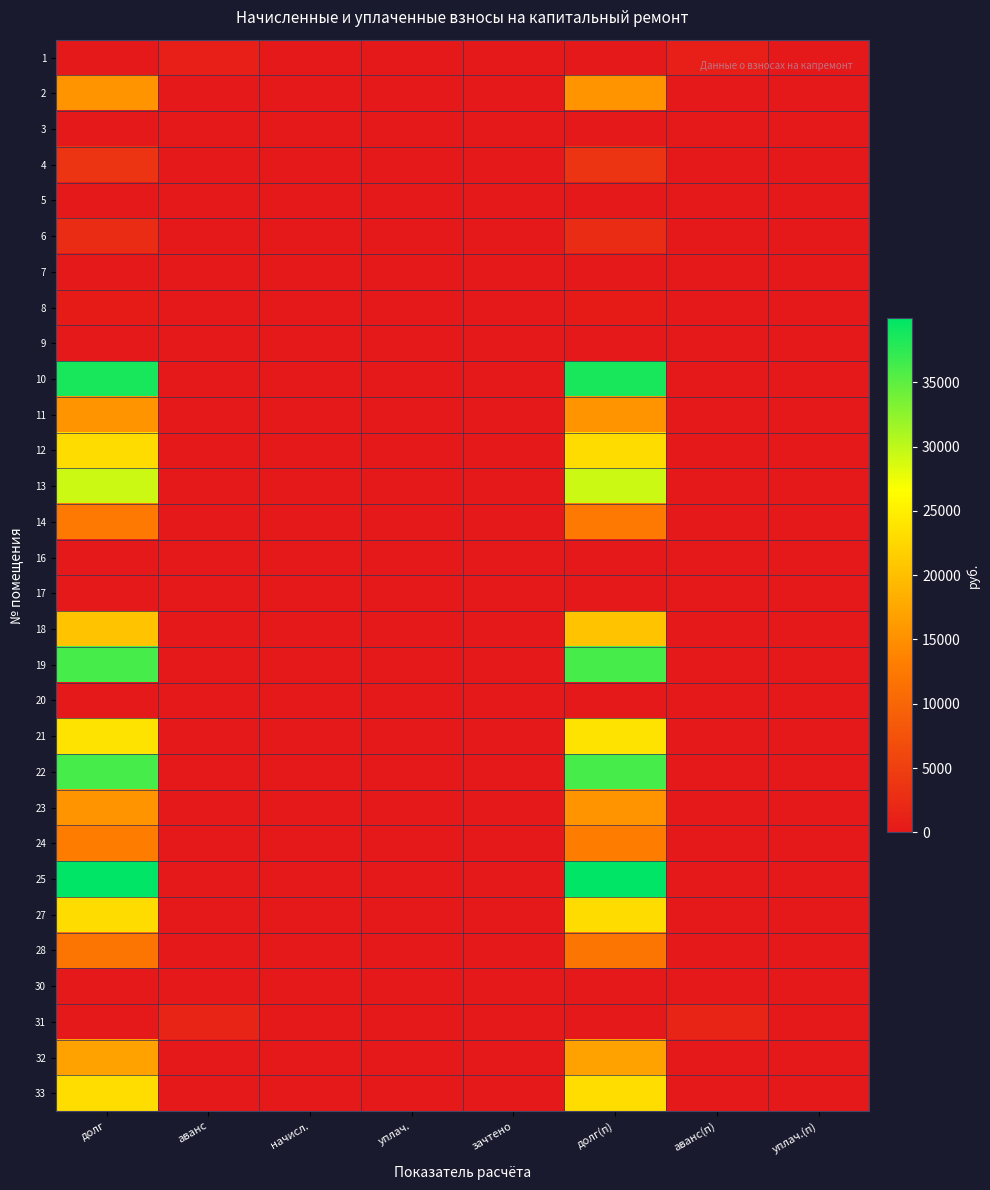

Reading left to right, transcribe all the data shown in this chart.

1: долг=0.0	аванс=781.8	начисл.=0.0	уплач.=0.0	зачтено=0.0	долг(п)=0.0	аванс(п)=781.8	уплач.(п)=0.0
2: долг=15311.3	аванс=0.0	начисл.=0.0	уплач.=0.0	зачтено=0.0	долг(п)=15311.3	аванс(п)=0.0	уплач.(п)=0.0
3: долг=0.0	аванс=0.5	начисл.=0.0	уплач.=0.0	зачтено=0.0	долг(п)=0.0	аванс(п)=0.5	уплач.(п)=0.0
4: долг=3565.3	аванс=0.0	начисл.=0.0	уплач.=0.0	зачтено=0.0	долг(п)=3565.3	аванс(п)=0.0	уплач.(п)=0.0
5: долг=0.0	аванс=0.0	начисл.=0.0	уплач.=0.0	зачтено=0.0	долг(п)=0.0	аванс(п)=0.0	уплач.(п)=0.0
6: долг=2592.3	аванс=0.0	начисл.=0.0	уплач.=0.0	зачтено=0.0	долг(п)=2592.3	аванс(п)=0.0	уплач.(п)=0.0
7: долг=0.0	аванс=0.0	начисл.=0.0	уплач.=0.0	зачтено=0.0	долг(п)=0.0	аванс(п)=0.0	уплач.(п)=0.0
8: долг=316.4	аванс=0.0	начисл.=0.0	уплач.=0.0	зачтено=0.0	долг(п)=316.4	аванс(п)=0.0	уплач.(п)=0.0
9: долг=0.0	аванс=0.6	начисл.=0.0	уплач.=0.0	зачтено=0.0	долг(п)=0.0	аванс(п)=0.6	уплач.(п)=0.0
10: долг=38573.1	аванс=0.0	начисл.=0.0	уплач.=0.0	зачтено=0.0	долг(п)=38573.1	аванс(п)=0.0	уплач.(п)=0.0
11: долг=15348.0	аванс=0.0	начисл.=0.0	уплач.=0.0	зачтено=0.0	долг(п)=15348.0	аванс(п)=0.0	уплач.(п)=0.0
12: долг=23040.6	аванс=0.0	начисл.=0.0	уплач.=0.0	зачтено=0.0	долг(п)=23040.6	аванс(п)=0.0	уплач.(п)=0.0
13: долг=29259.6	аванс=0.0	начисл.=0.0	уплач.=0.0	зачтено=0.0	долг(п)=29259.6	аванс(п)=0.0	уплач.(п)=0.0
14: долг=12505.8	аванс=0.0	начисл.=0.0	уплач.=0.0	зачтено=0.0	долг(п)=12505.8	аванс(п)=0.0	уплач.(п)=0.0
16: долг=0.0	аванс=0.0	начисл.=0.0	уплач.=0.0	зачтено=0.0	долг(п)=0.0	аванс(п)=0.0	уплач.(п)=0.0
17: долг=0.0	аванс=0.0	начисл.=0.0	уплач.=0.0	зачтено=0.0	долг(п)=0.0	аванс(п)=0.0	уплач.(п)=0.0
18: долг=20397.9	аванс=0.0	начисл.=0.0	уплач.=0.0	зачтено=0.0	долг(п)=20397.9	аванс(п)=0.0	уплач.(п)=0.0
19: долг=36327.5	аванс=0.0	начисл.=0.0	уплач.=0.0	зачтено=0.0	долг(п)=36327.5	аванс(п)=0.0	уплач.(п)=0.0
20: долг=0.0	аванс=0.0	начисл.=0.0	уплач.=0.0	зачтено=0.0	долг(п)=0.0	аванс(п)=0.0	уплач.(п)=0.0
21: долг=23740.0	аванс=0.0	начисл.=0.0	уплач.=0.0	зачтено=0.0	долг(п)=23740.0	аванс(п)=0.0	уплач.(п)=0.0
22: долг=36254.1	аванс=0.0	начисл.=0.0	уплач.=0.0	зачтено=0.0	долг(п)=36254.1	аванс(п)=0.0	уплач.(п)=0.0
23: долг=15495.3	аванс=0.0	начисл.=0.0	уплач.=0.0	зачтено=0.0	долг(п)=15495.3	аванс(п)=0.0	уплач.(п)=0.0
24: долг=12980.8	аванс=0.0	начисл.=0.0	уплач.=0.0	зачтено=0.0	долг(п)=12980.8	аванс(п)=0.0	уплач.(п)=0.0
25: долг=39971.4	аванс=0.0	начисл.=0.0	уплач.=0.0	зачтено=0.0	долг(п)=39971.4	аванс(п)=0.0	уплач.(п)=0.0
27: долг=22967.2	аванс=0.0	начисл.=0.0	уплач.=0.0	зачтено=0.0	долг(п)=22967.2	аванс(п)=0.0	уплач.(п)=0.0
28: долг=12018.8	аванс=0.0	начисл.=0.0	уплач.=0.0	зачтено=0.0	долг(п)=12018.8	аванс(п)=0.0	уплач.(п)=0.0
30: долг=0.0	аванс=0.0	начисл.=0.0	уплач.=0.0	зачтено=0.0	долг(п)=0.0	аванс(п)=0.0	уплач.(п)=0.0
31: долг=0.0	аванс=1414.2	начисл.=0.0	уплач.=0.0	зачтено=0.0	долг(п)=0.0	аванс(п)=1414.2	уплач.(п)=0.0
32: долг=16894.1	аванс=0.0	начисл.=0.0	уплач.=0.0	зачтено=0.0	долг(п)=16894.1	аванс(п)=0.0	уплач.(п)=0.0
33: долг=23261.3	аванс=0.0	начисл.=0.0	уплач.=0.0	зачтено=0.0	долг(п)=23261.3	аванс(п)=0.0	уплач.(п)=0.0